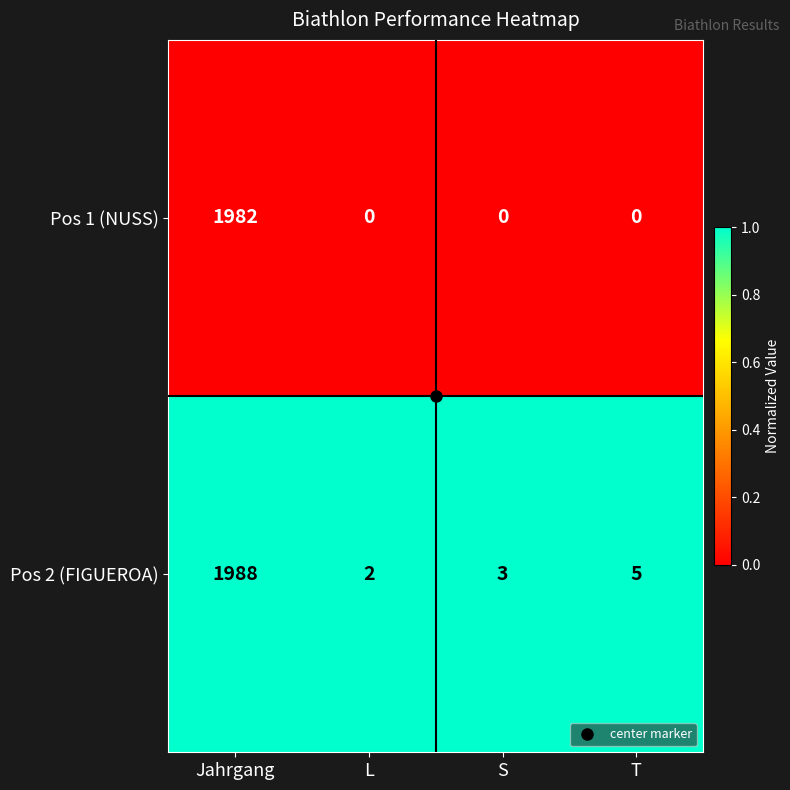

Rank the series at Jahrgang from lowest to highest value.

Pos 1 (NUSS), Pos 2 (FIGUEROA)